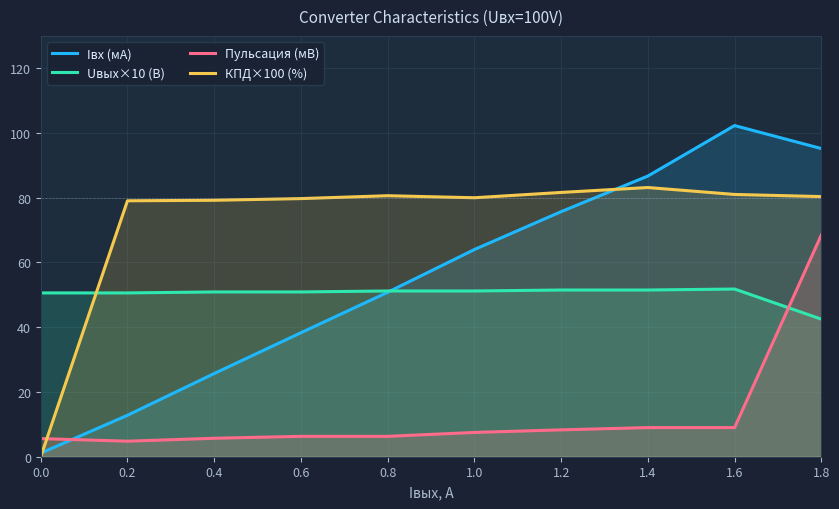

How many categories are shown in the chart?

10